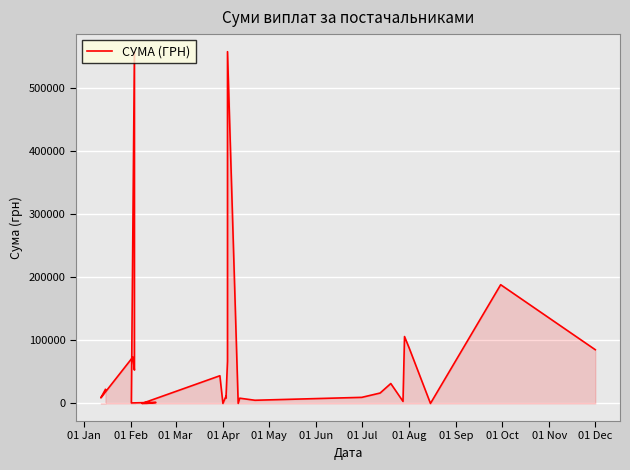

What is the maximum value shown in the chart?

557618.7